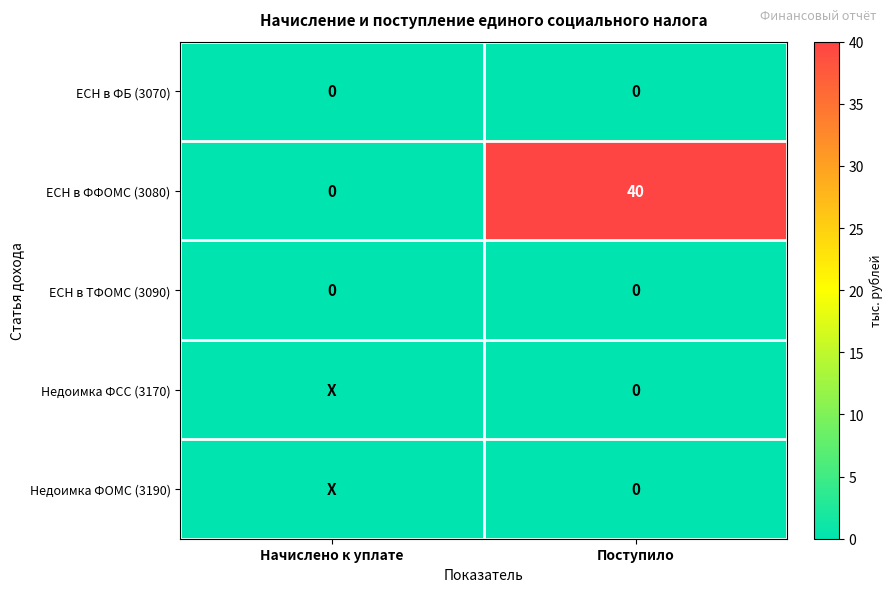

Count the ЕСН в ФФОМС (3080) values in the range 0 to 40.

2